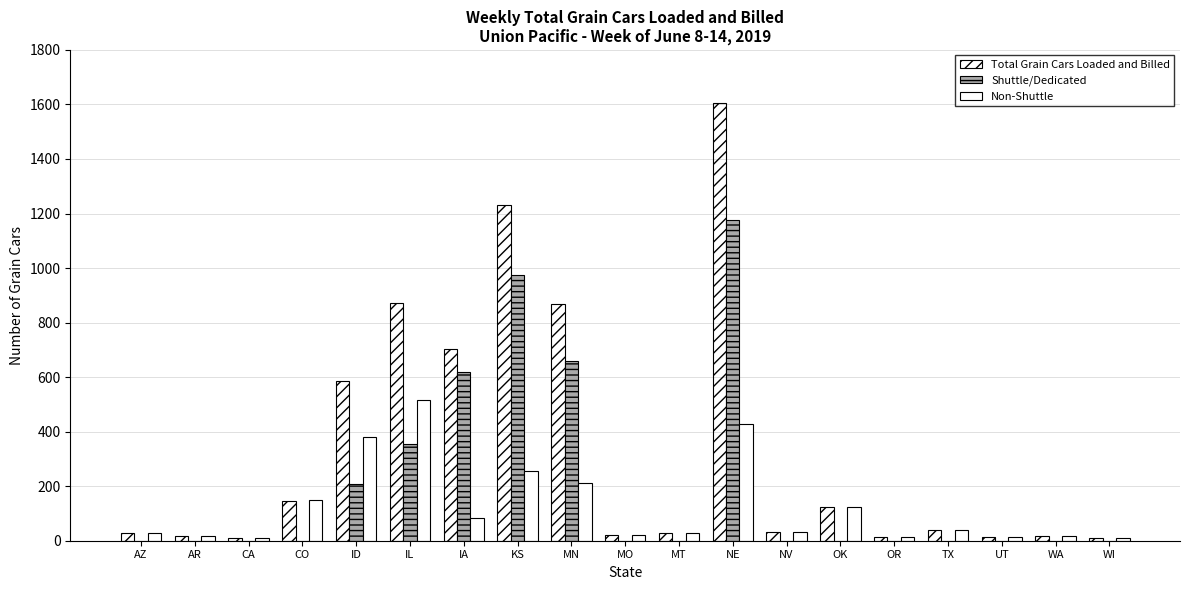

Count the Shuttle/Dedicated values in the range 0 to 356.

15